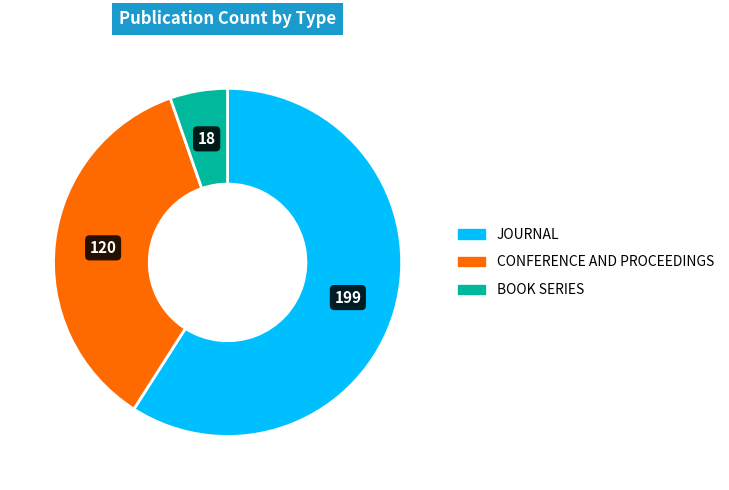

Is there a majority slice in this chart?

Yes